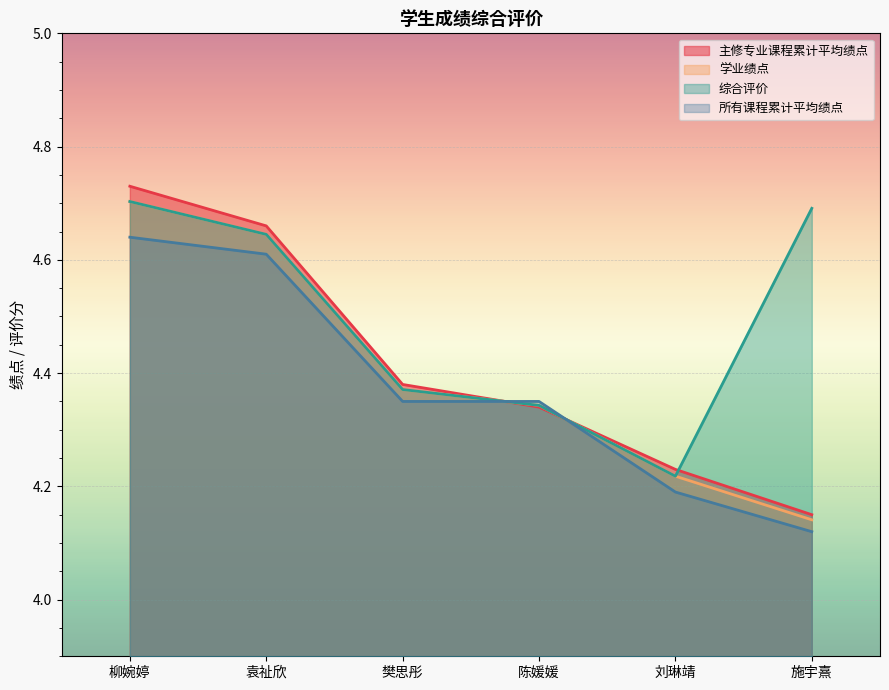

What is the label of the 2nd point from the left?

袁祉欣